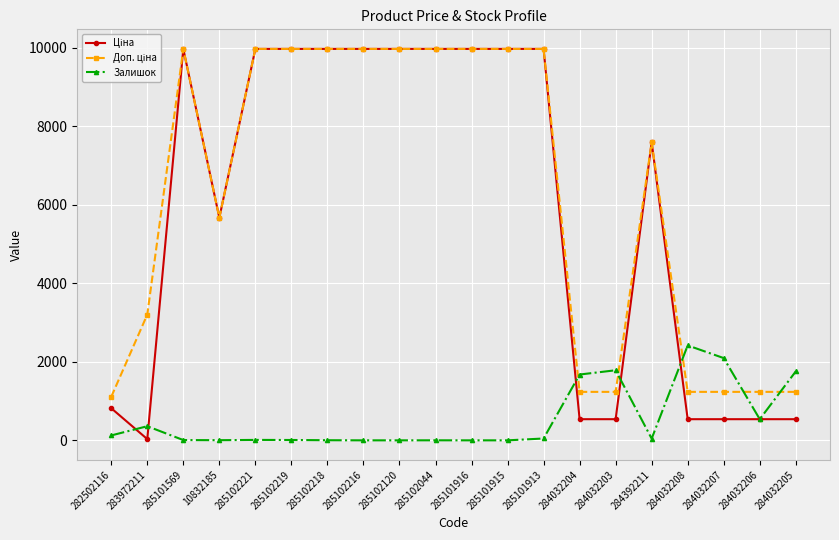

True or false: Залишок has a value of 805.6 at 284032203.

False